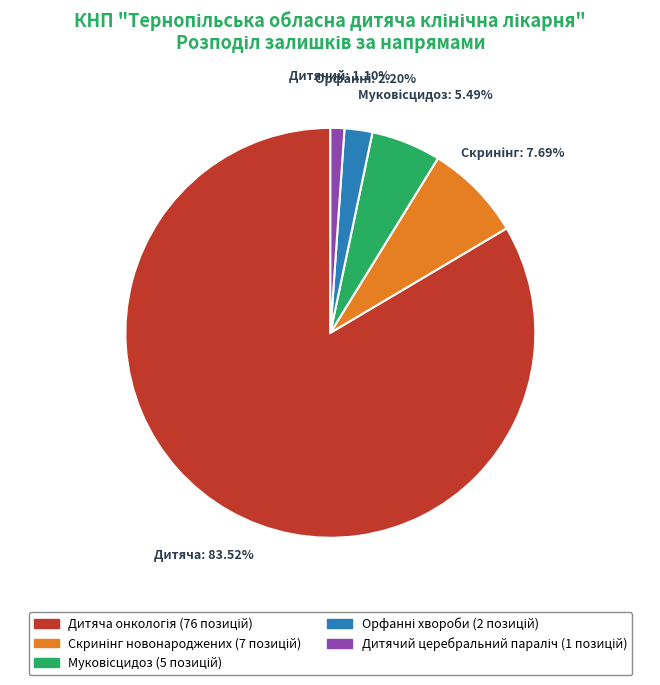

Is there any slice that represents more than half of the pie?

Yes